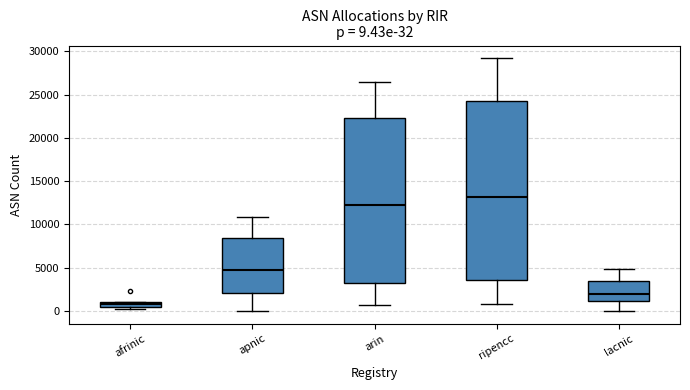

Which box has the lowest median line?

afrinic